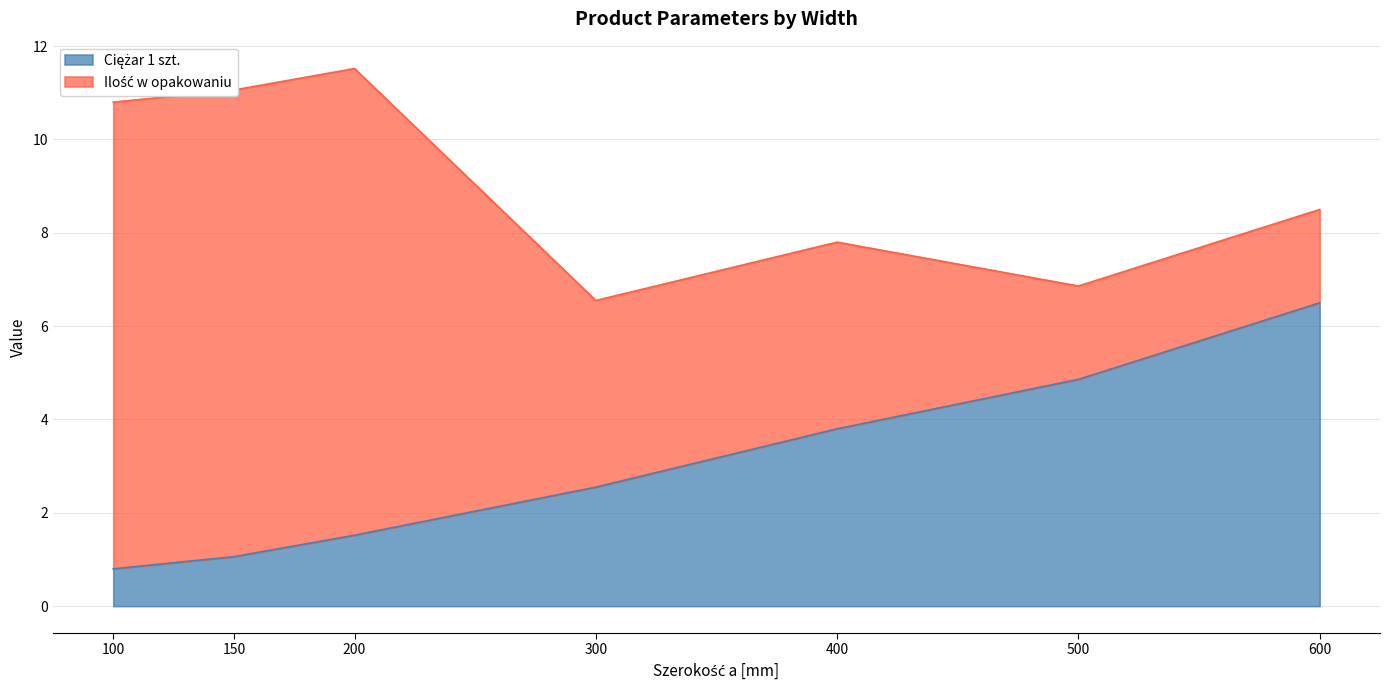

Reading left to right, what are all the values shown in this chart?

100=0.8	150=1.1	200=1.5	300=2.5	400=3.8	500=4.9	600=6.5